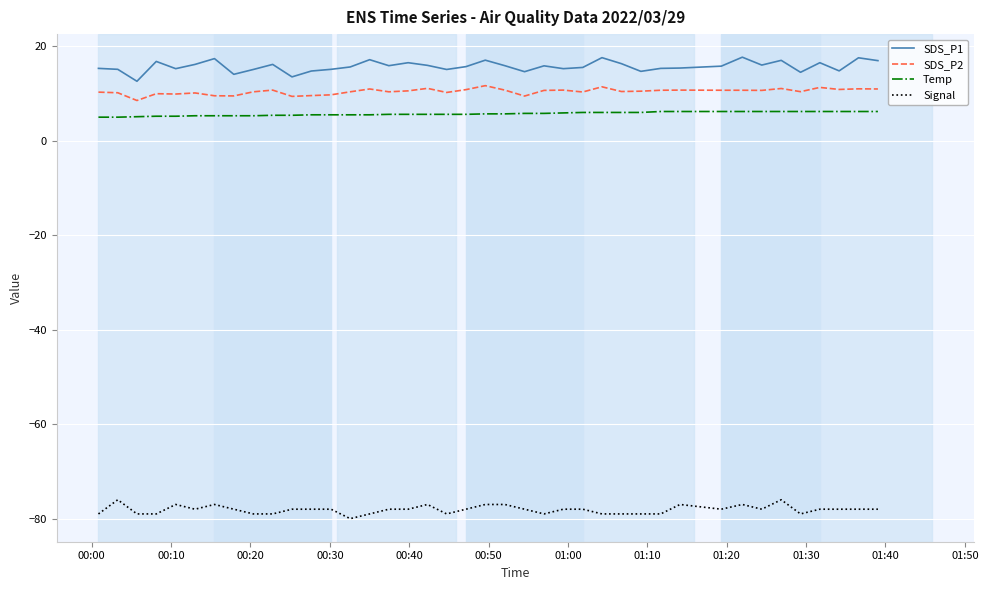

What is the sum of all Signal values?

-3124.0